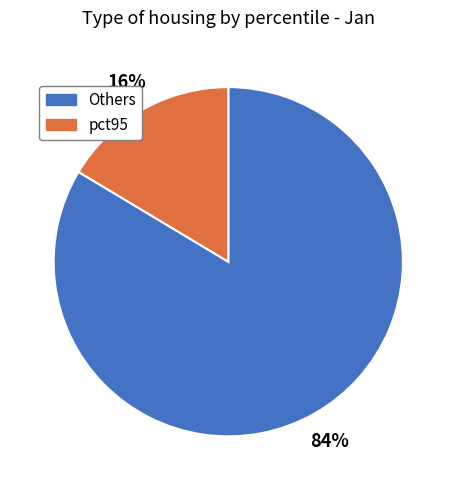

Is there any slice that represents more than half of the pie?

Yes